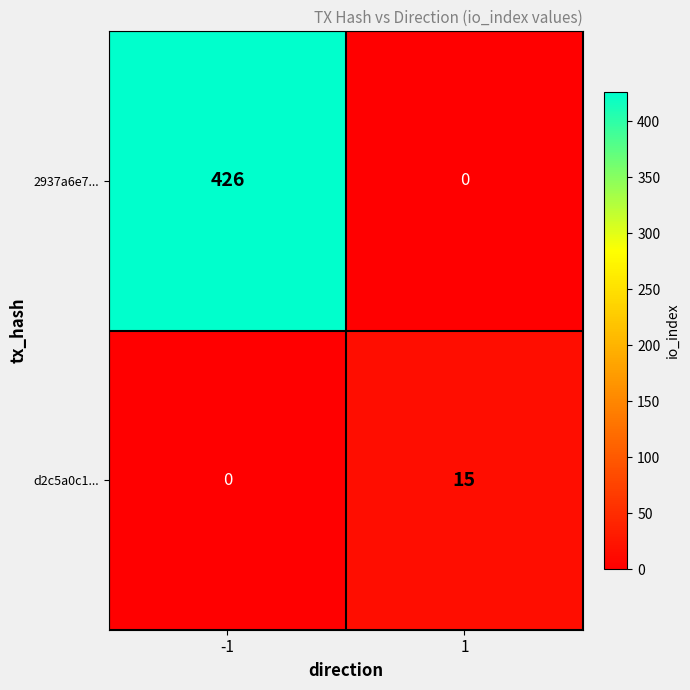

What is the difference between the highest and lowest values at -1?

426